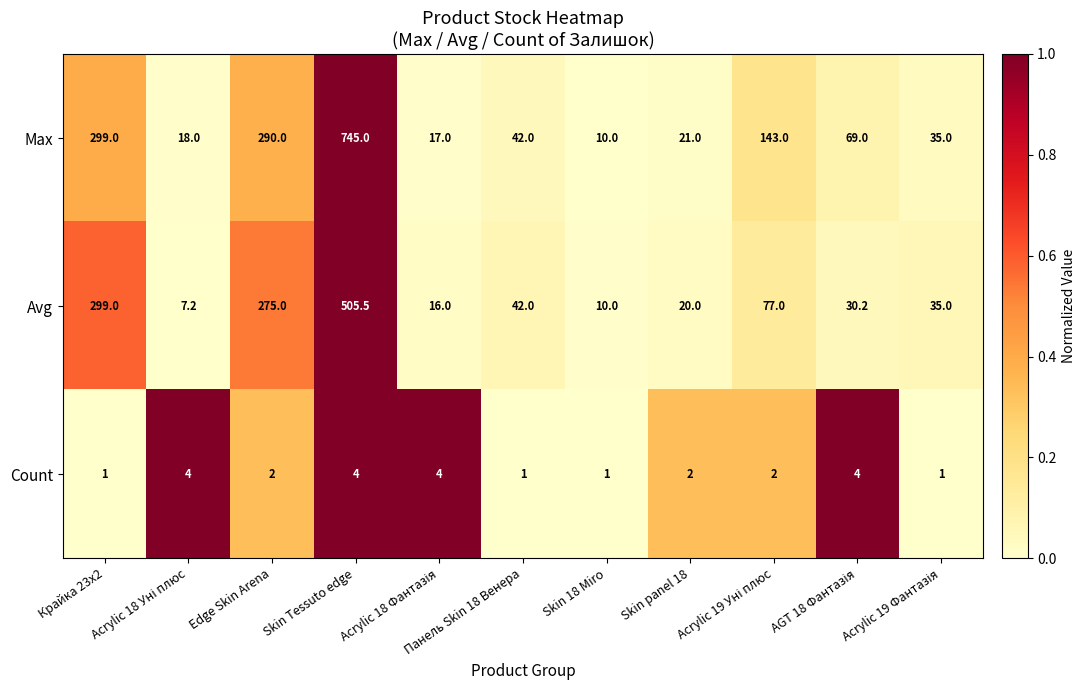

What is the greatest value displayed?

745.0